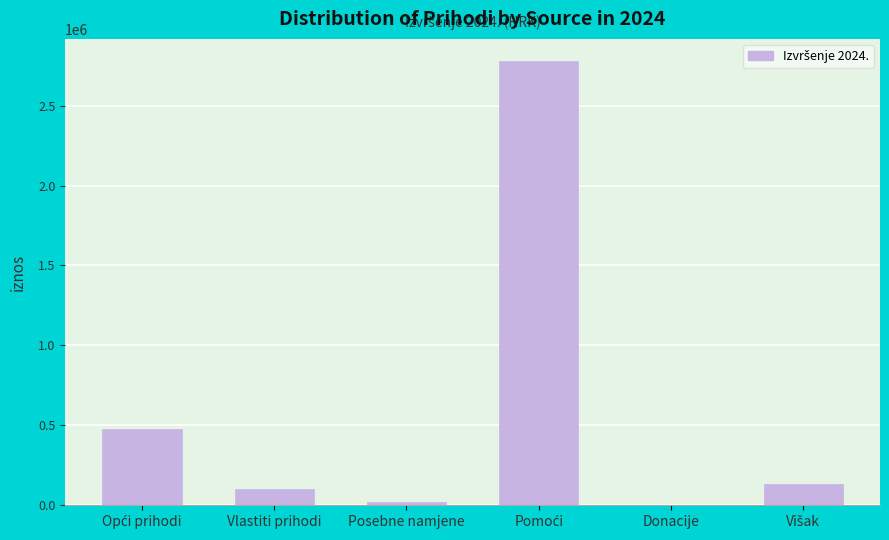

What is the approximate value at Vlastiti prihodi?

99413.0